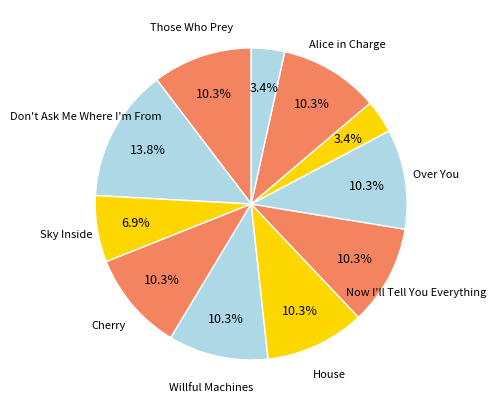

How many slices are in this pie chart?

11